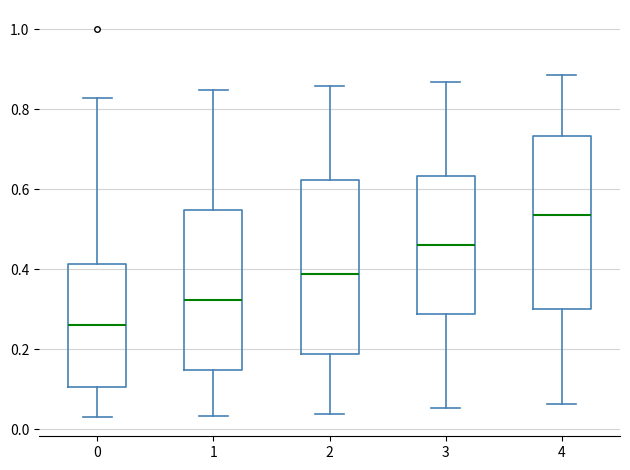

Reading left to right, read every box against the y-axis: the position of its median line, the range the box covers, and the ends of its whiskers. The values are not printed on the chart, so give them approximately, as read against the axis.

0: median 0.26, box 0.10 to 0.42, whiskers 0.04 to 0.82
1: median 0.32, box 0.14 to 0.54, whiskers 0.04 to 0.84
2: median 0.38, box 0.18 to 0.62, whiskers 0.04 to 0.86
3: median 0.46, box 0.28 to 0.64, whiskers 0.06 to 0.86
4: median 0.54, box 0.30 to 0.74, whiskers 0.06 to 0.88